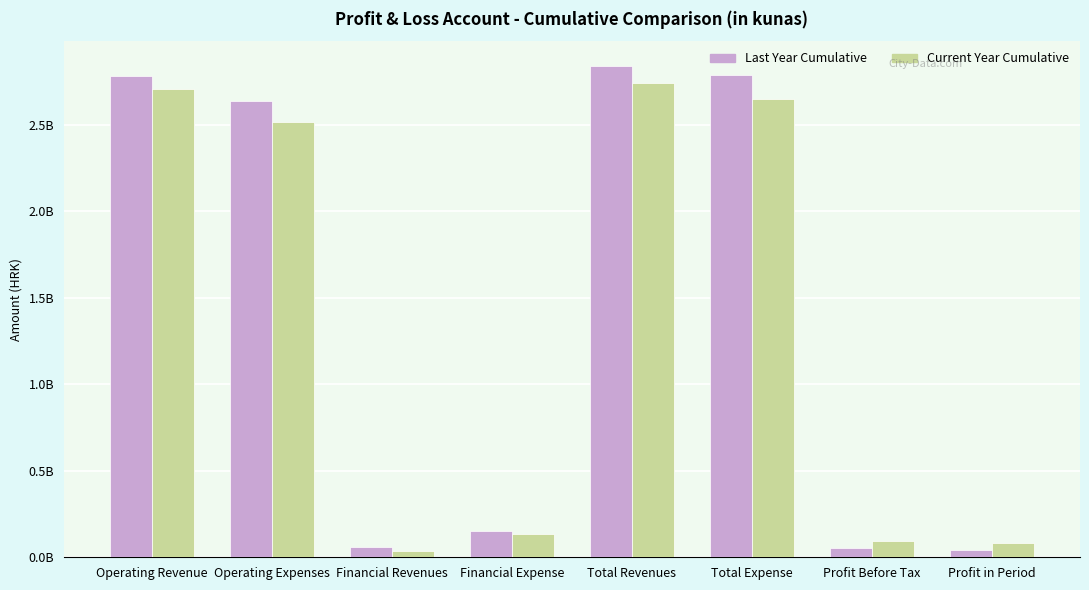

What is the difference between the maximum and minimum values in the Last Year Cumulative series?

2800390969